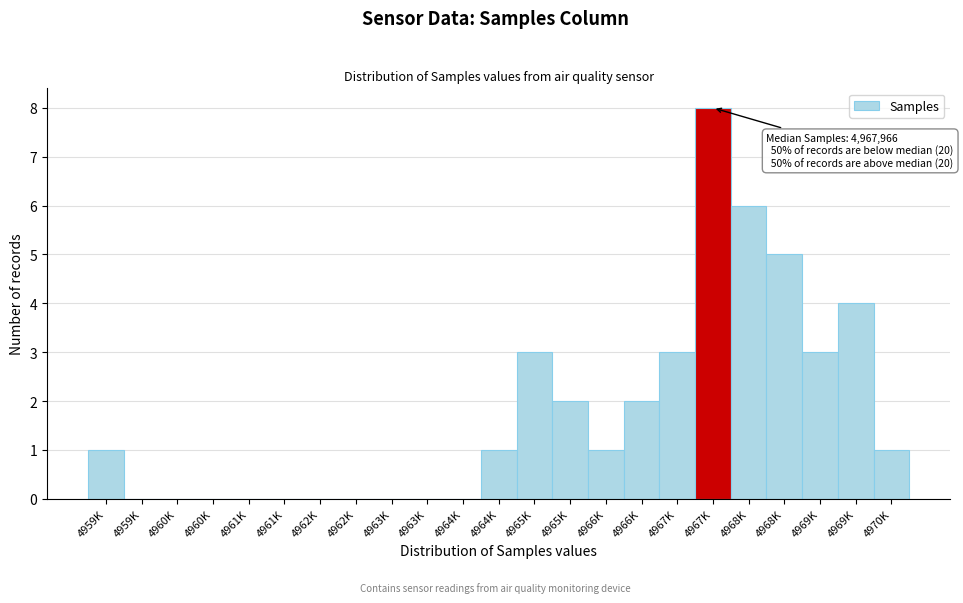

Count the number of data series in this chart.

1